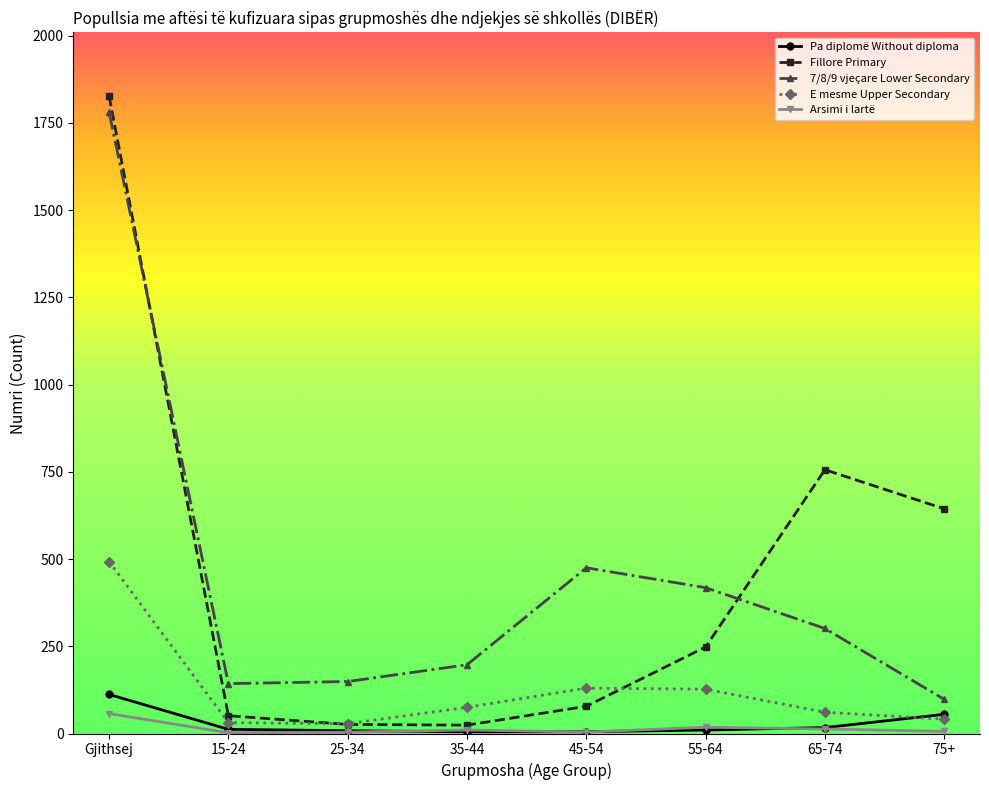

What position from the right is 65-74?

2